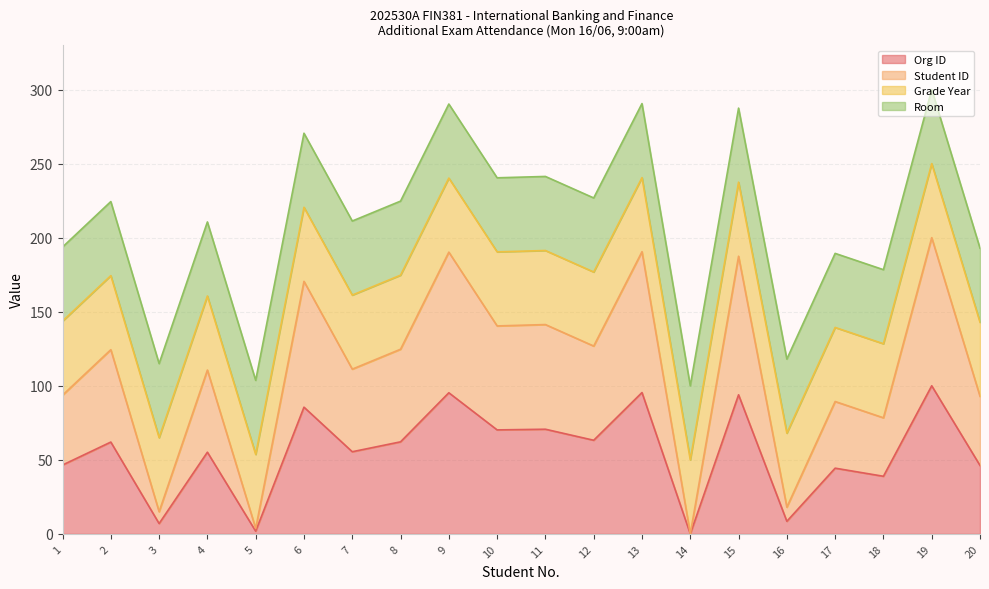

Which category has the highest value across all series?

19